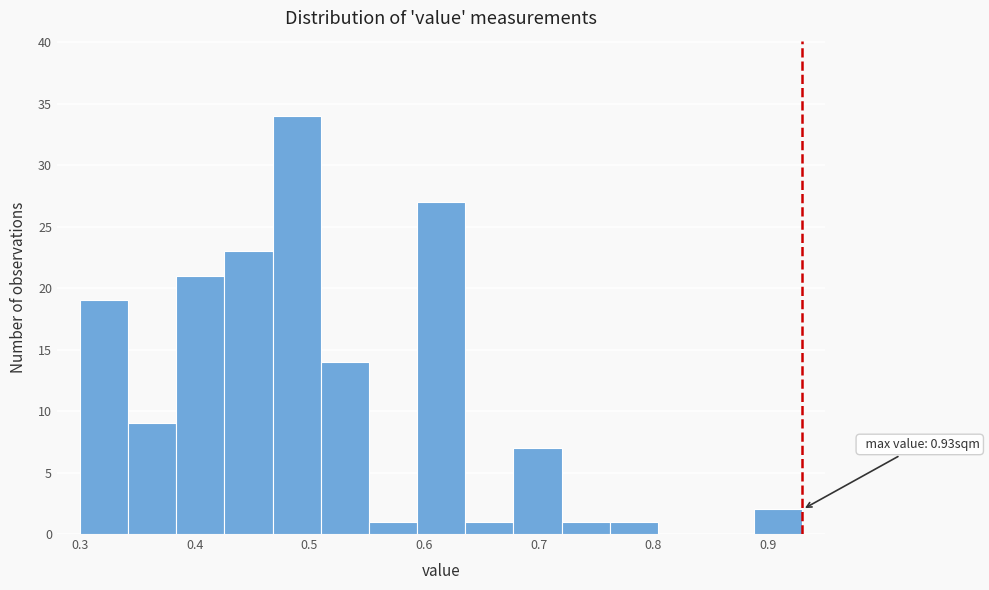

Over which range of the x-axis is the bar tallest?

0.468 to 0.510